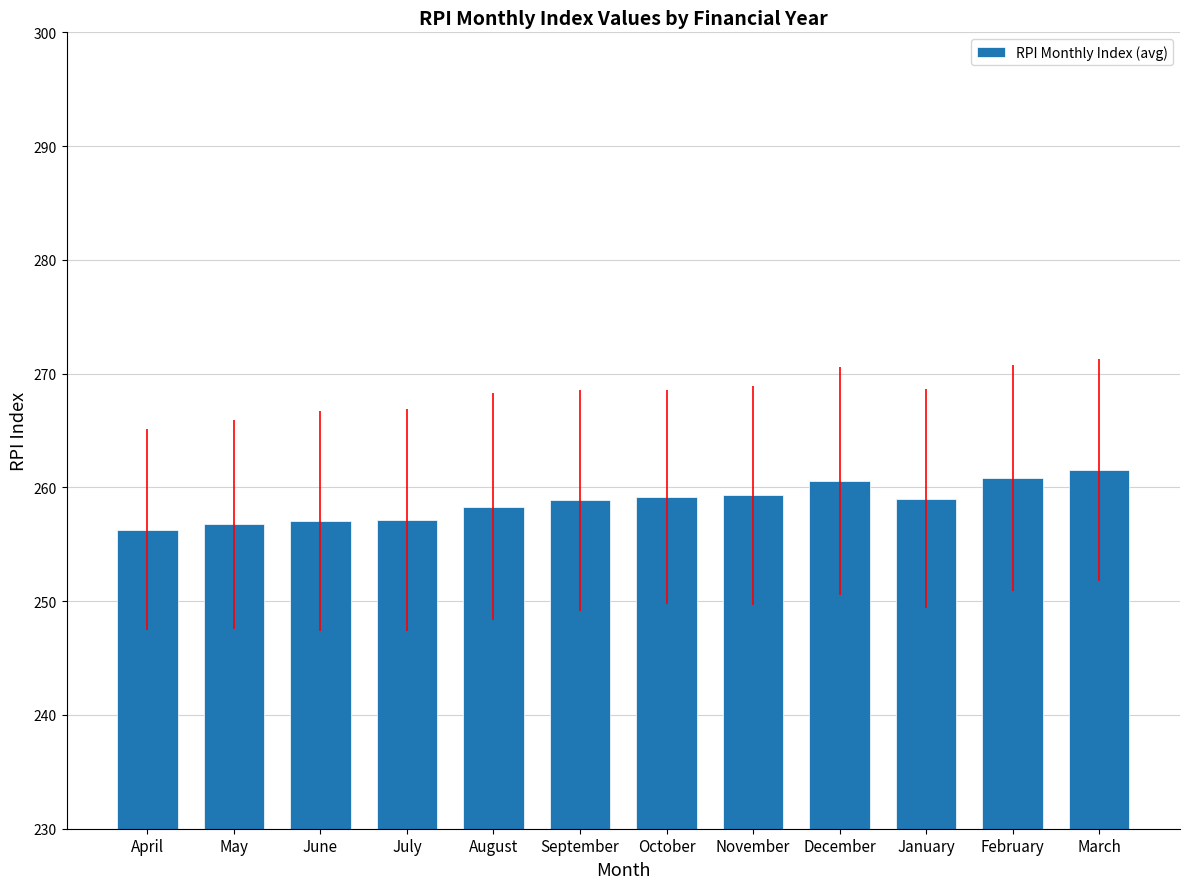

What is the smallest value displayed?

256.3